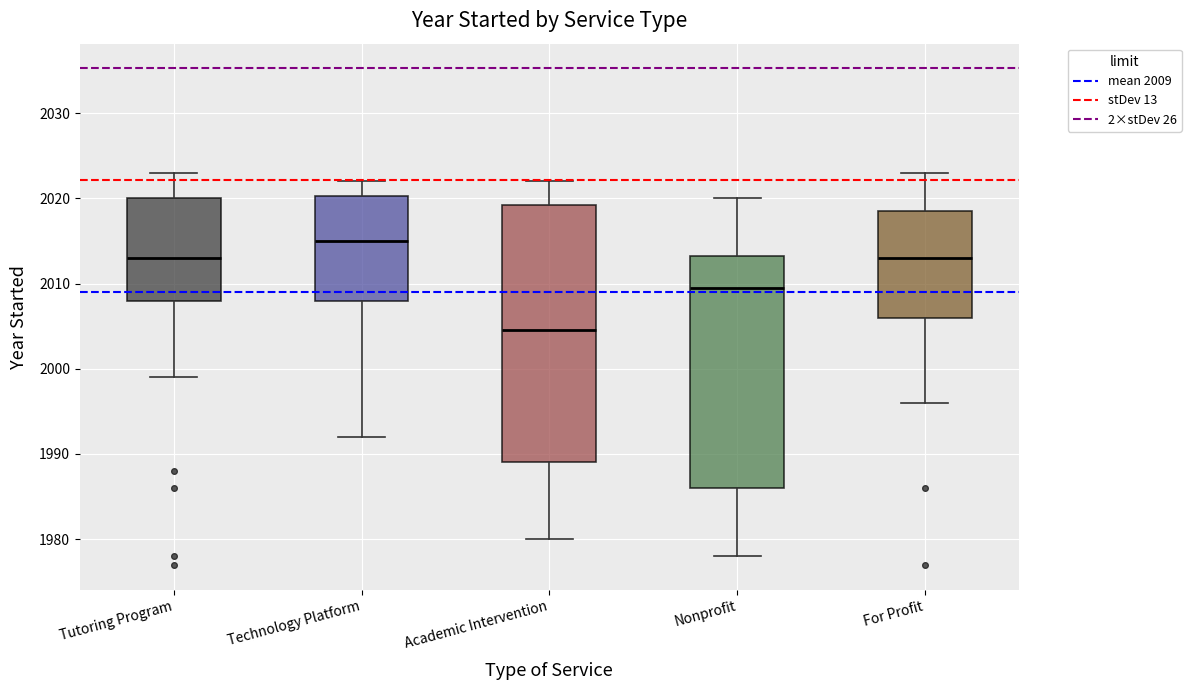

Reading left to right, read every box against the y-axis: the position of its median line, the range the box covers, and the ends of its whiskers. The values are not printed on the chart, so give them approximately, as read against the axis.

Tutoring Program: median 2013, box 2008 to 2020, whiskers 1999 to 2023
Technology Platform: median 2015, box 2008 to 2020, whiskers 1992 to 2022
Academic Intervention: median 2005, box 1989 to 2019, whiskers 1980 to 2022
Nonprofit: median 2010, box 1986 to 2013, whiskers 1978 to 2020
For Profit: median 2013, box 2006 to 2019, whiskers 1996 to 2023